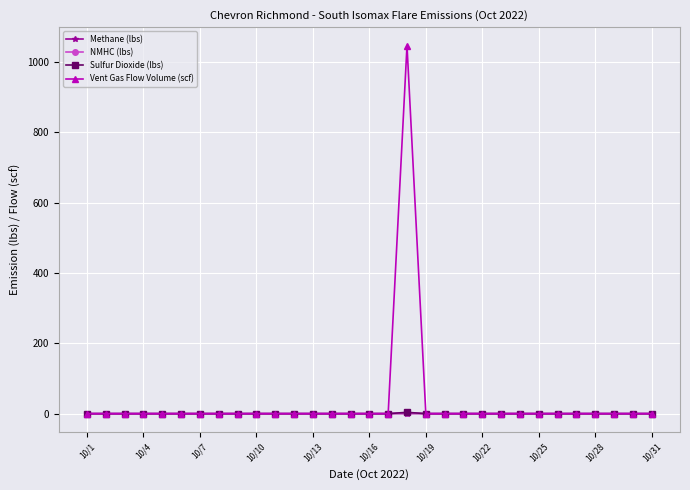

What is the highest value of the Vent Gas Flow Volume (scf) series?

1046.3